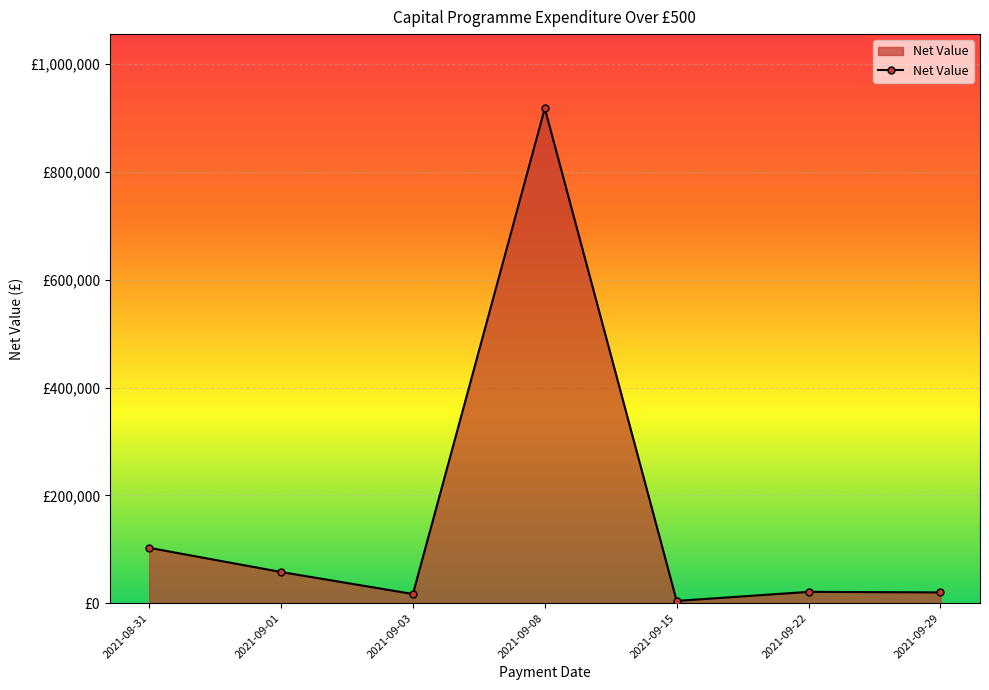

Reading right to left, what are all the values shown in this chart?

19795.3	20855.8	4000.0	918275.2	16850.0	57696.5	102575.7